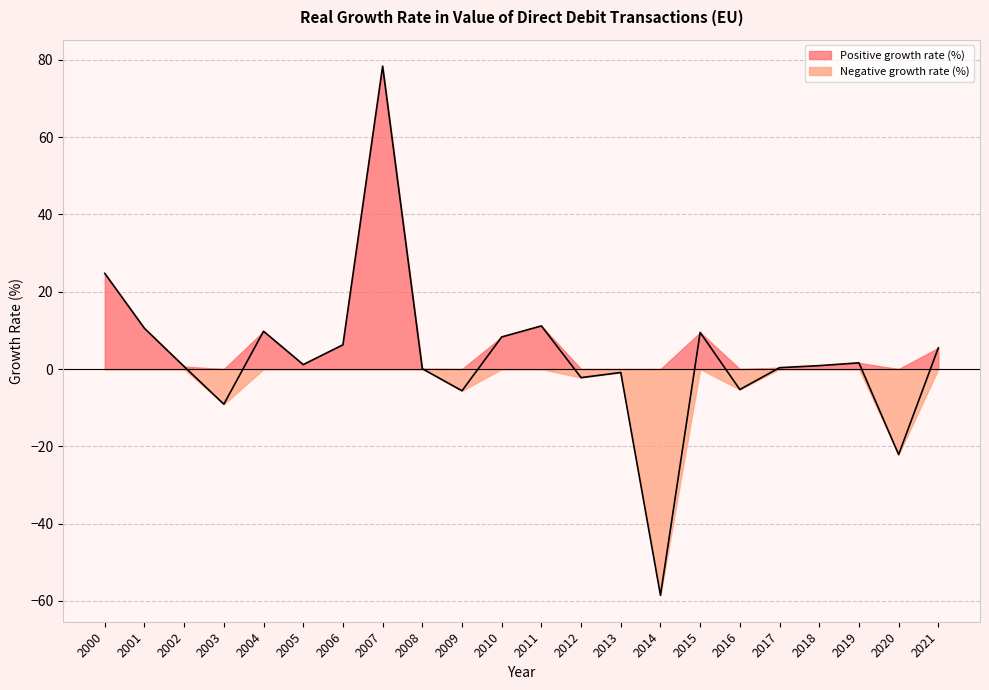

How many points are lower than both their immediate neighbors (excluding endpoints)?

7